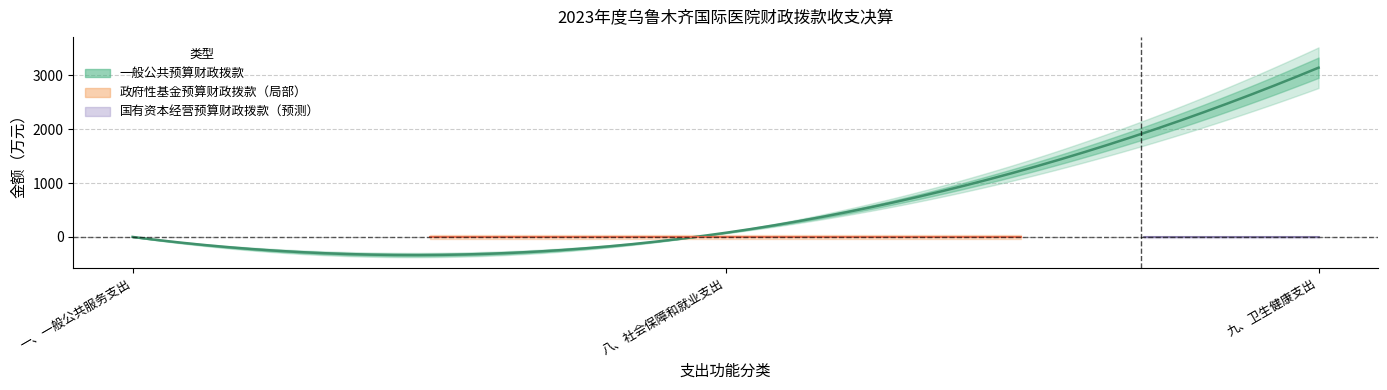

Between 一、一般公共服务支出 and 九、卫生健康支出, which series saw the biggest shift?

一般公共预算财政拨款